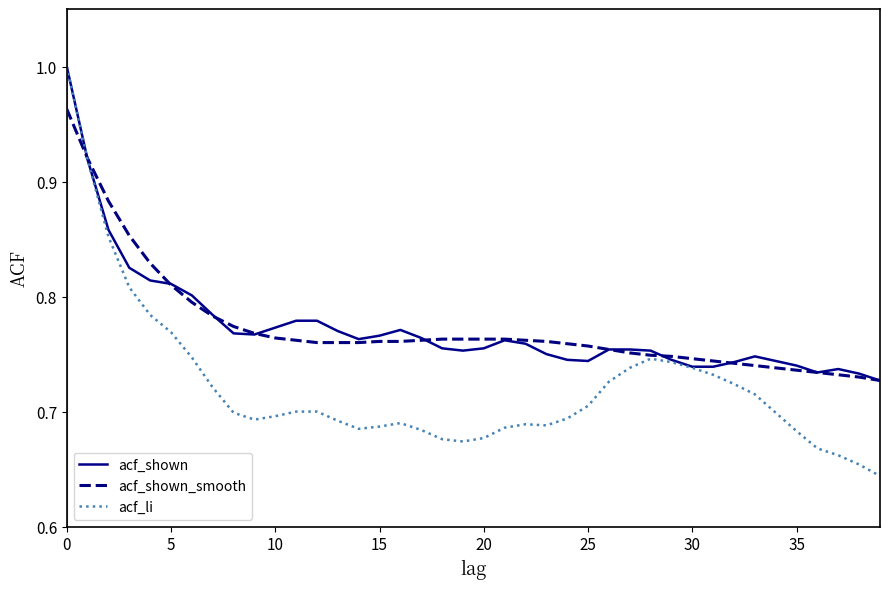

Which series has the widest spread of values?

acf_li